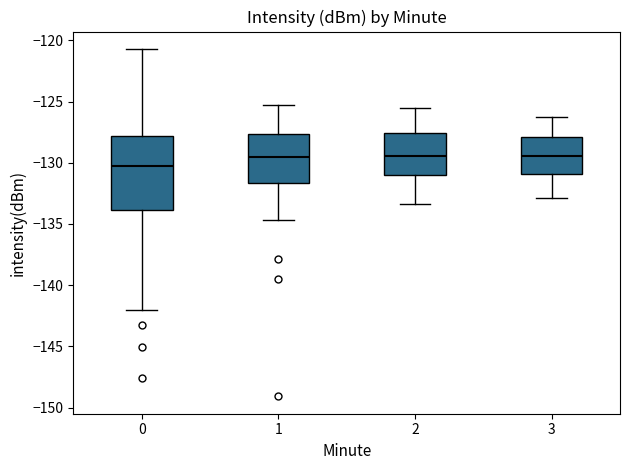

Where is the lower edge of the box at x = 1 on the y-axis? The values are not printed on the chart, so give them approximately, as read against the axis.

-131.5